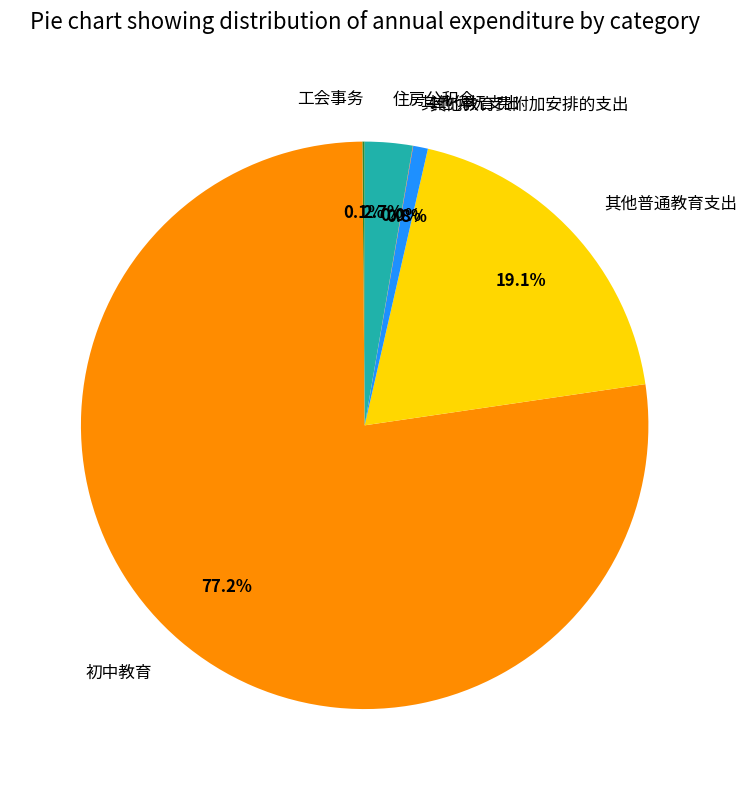

Which slice is the largest?

初中教育